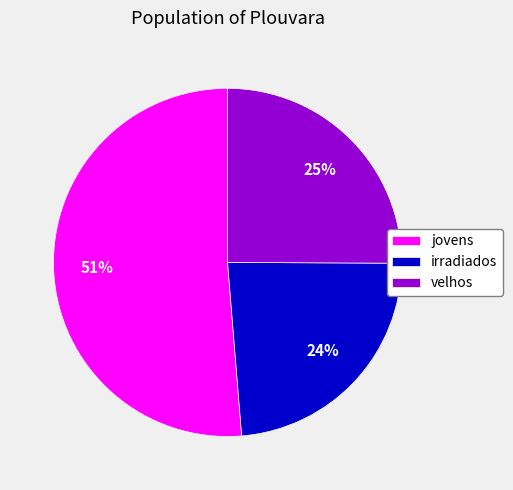

The irradiados slice represents 32% of the pie. True or false?

False